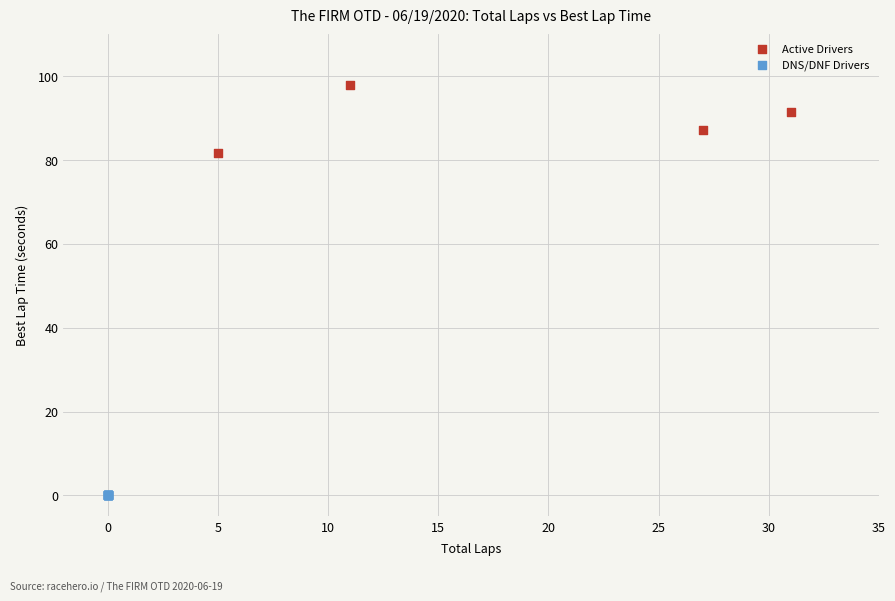

Which series reaches the minimum Y coordinate?

DNS/DNF Drivers